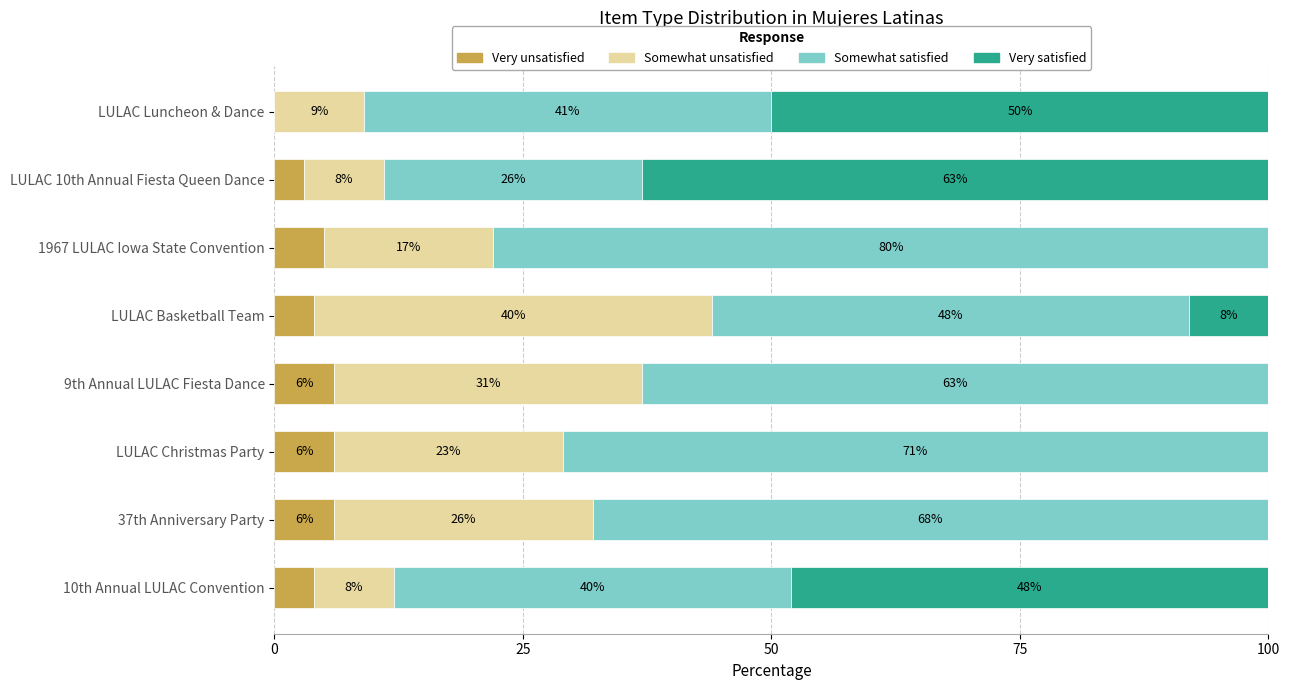

How many Very unsatisfied values are between 4 and 6?

6